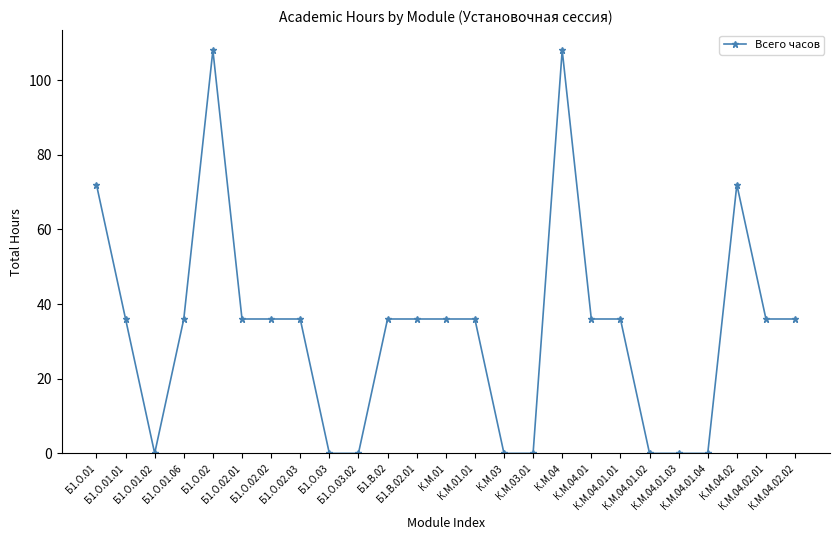

What is the average value?

33